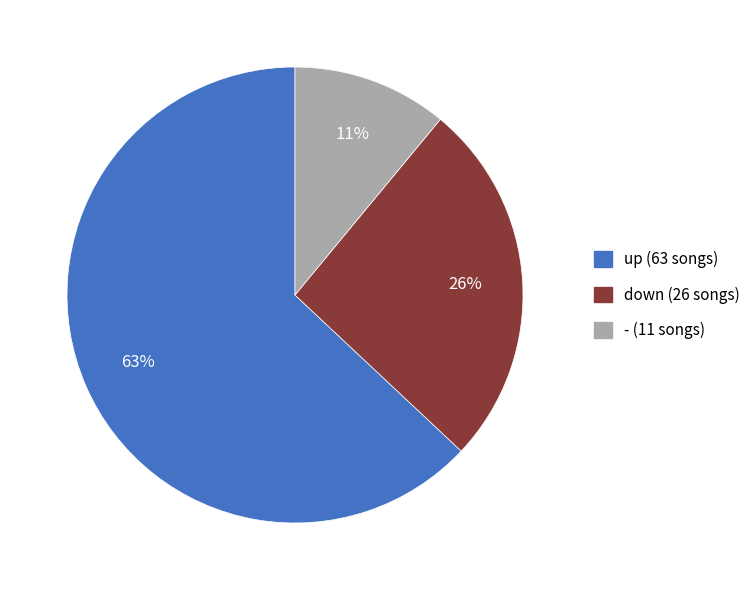

To the nearest percent, what is the difference between the up and - slice percentages?

52%